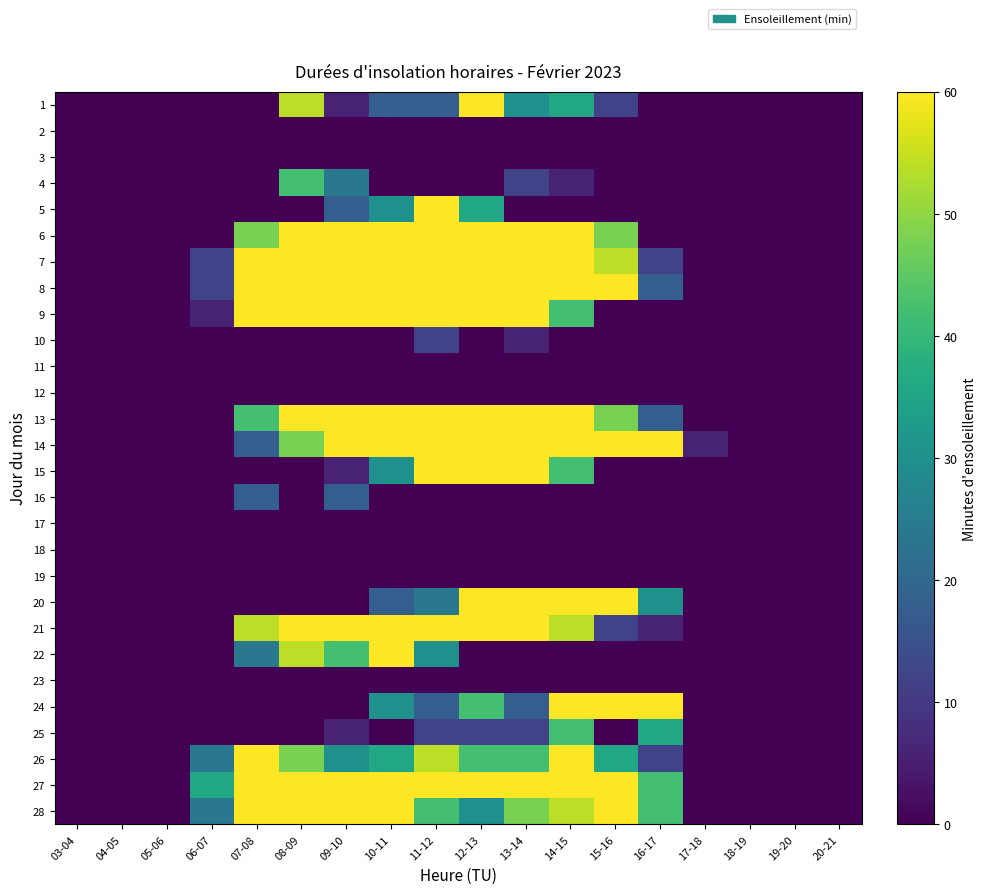

At which category is the sum across all series the highest?

12-13